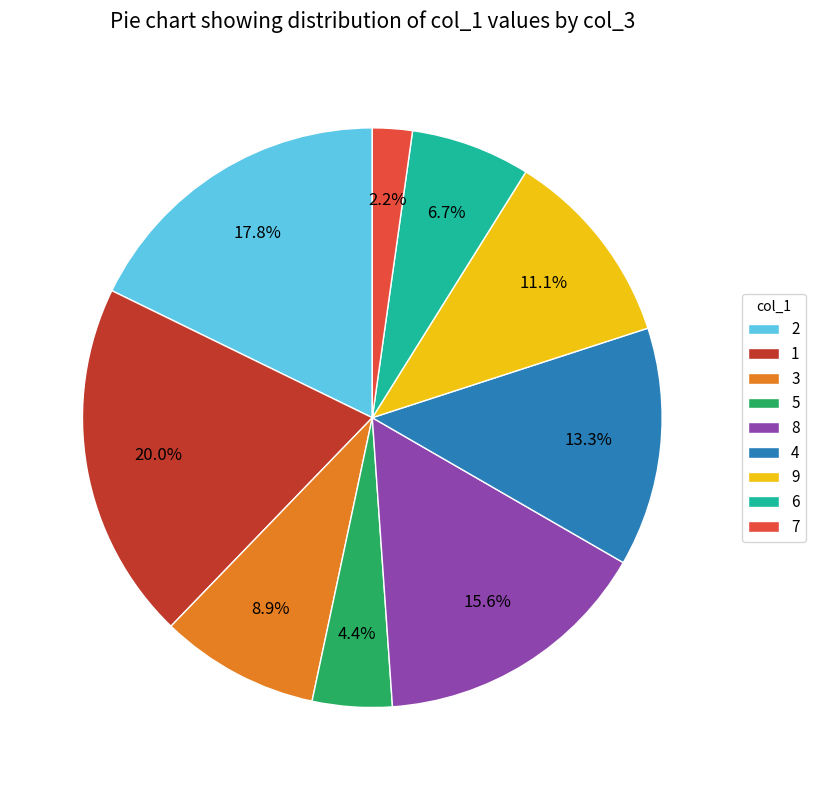

What is the smallest slice in the pie chart?

7